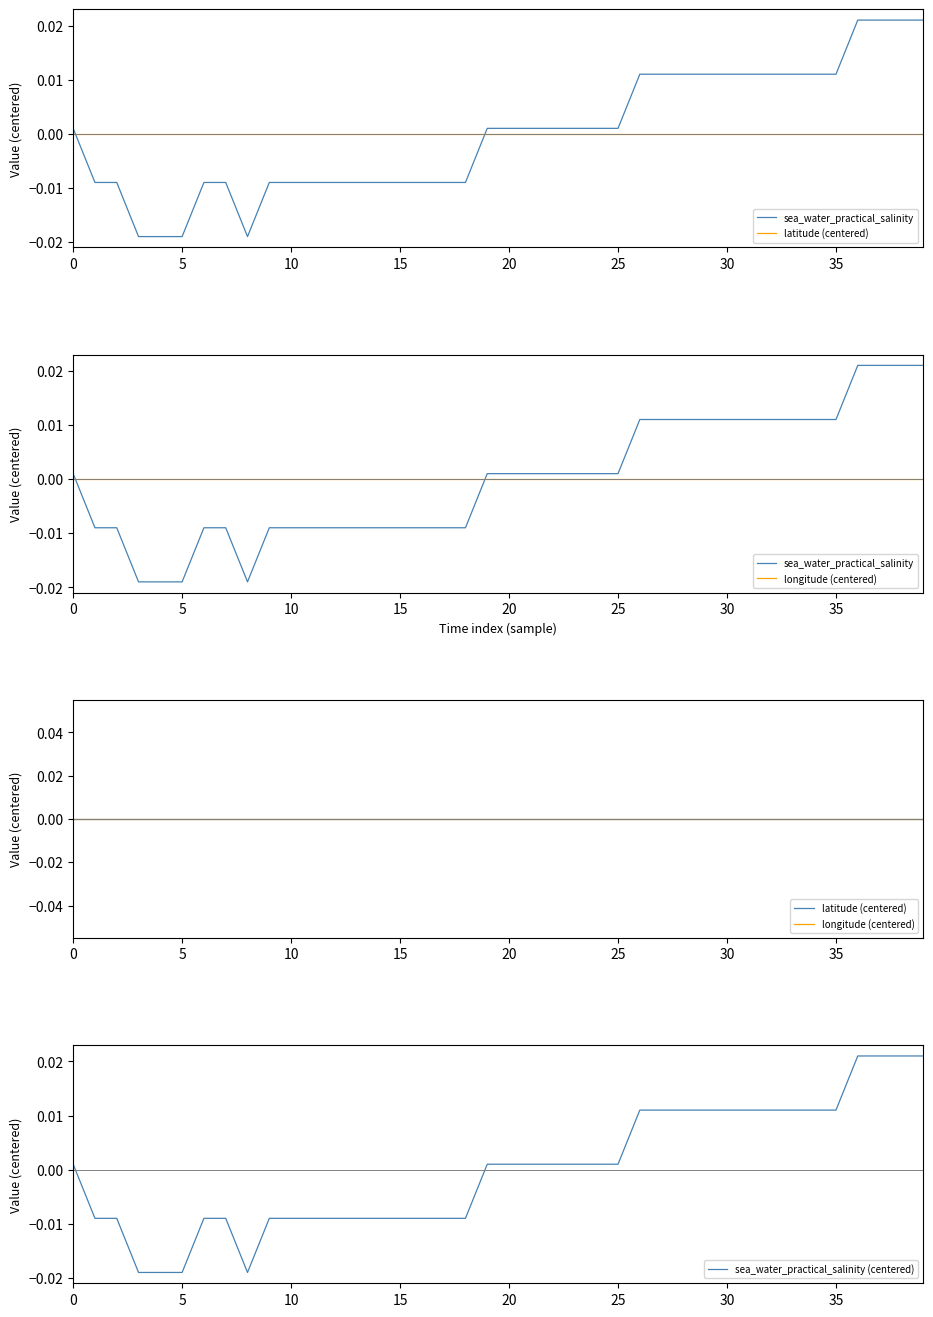

How many categories are shown in the chart?

40